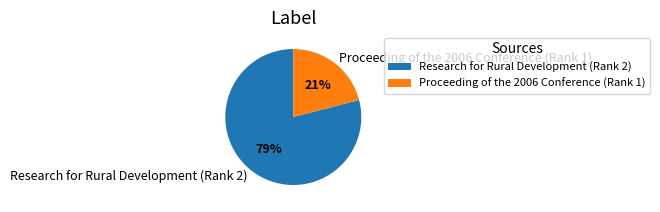

What is the majority slice?

Research for Rural Development (Rank 2)